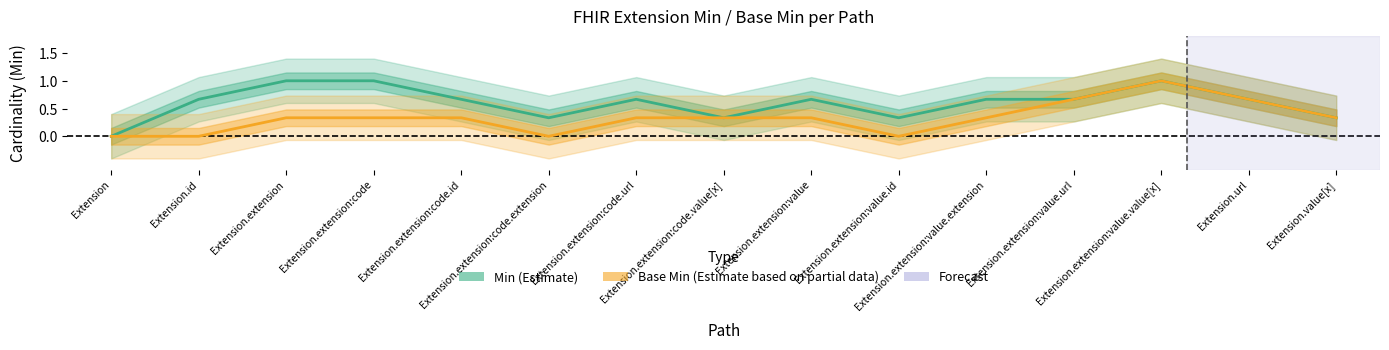

List the series in order of their peak value, highest first.

Min, Base Min